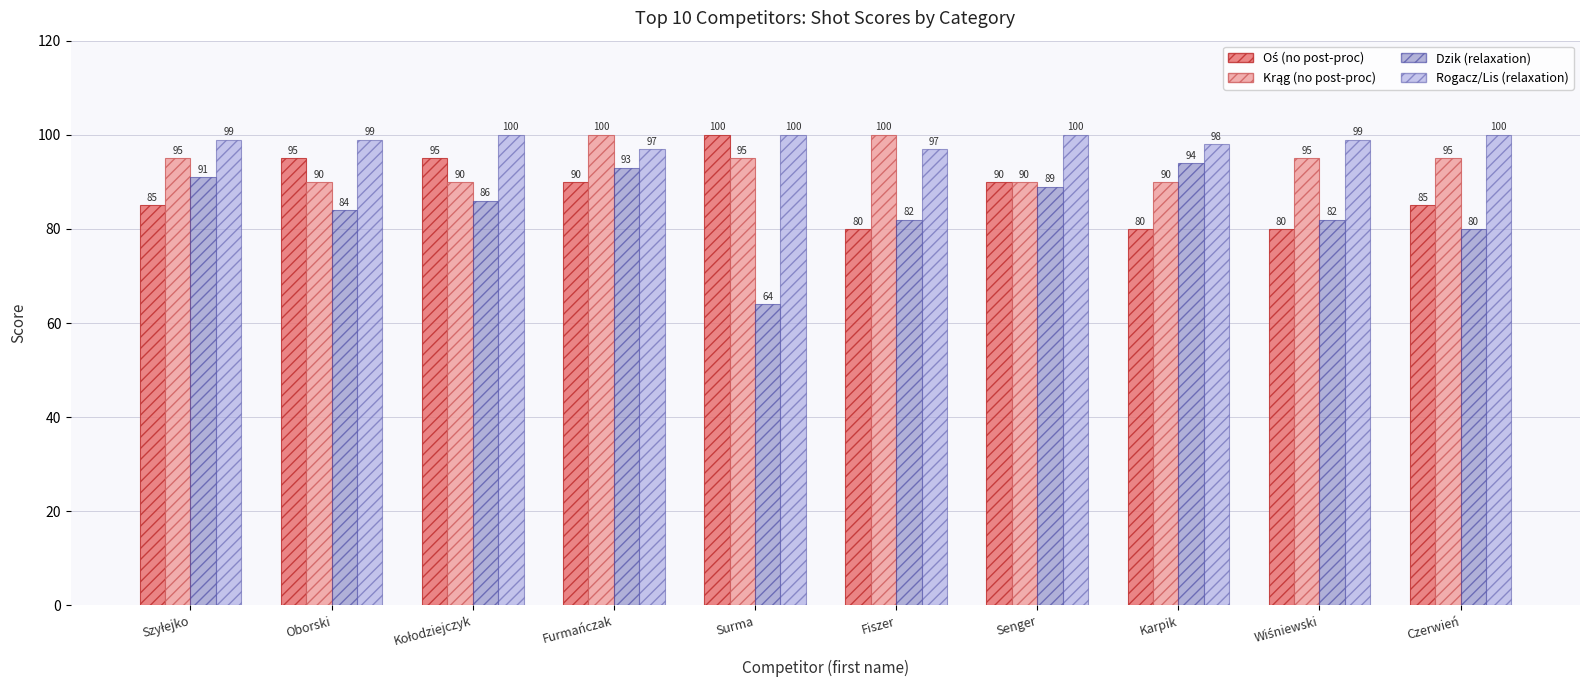

What is the difference between the highest and lowest values at Surma?

36